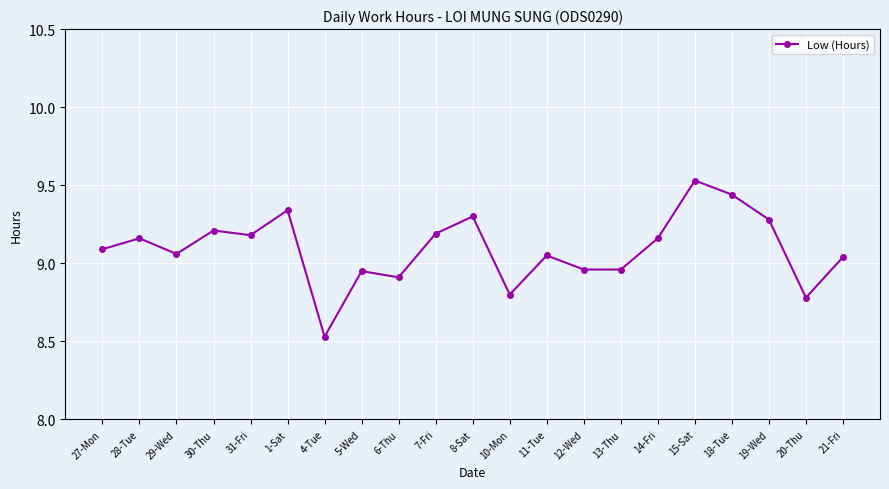

What is the label of the 2nd point from the left?

28-Tue